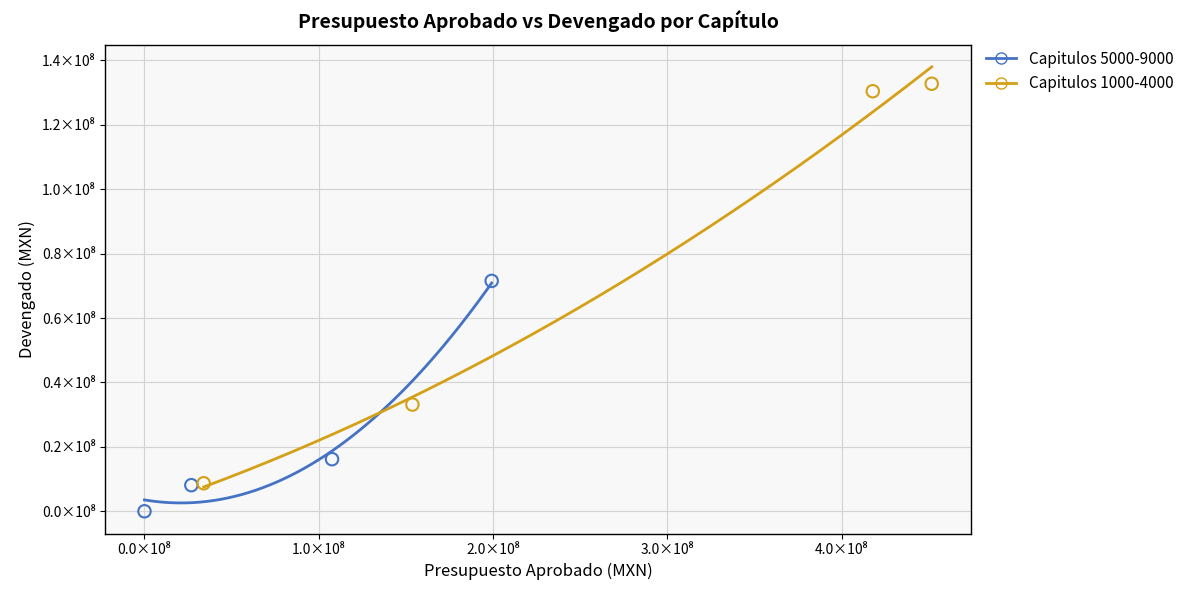

Which series reaches the minimum Y coordinate?

Capitulos 5000-9000